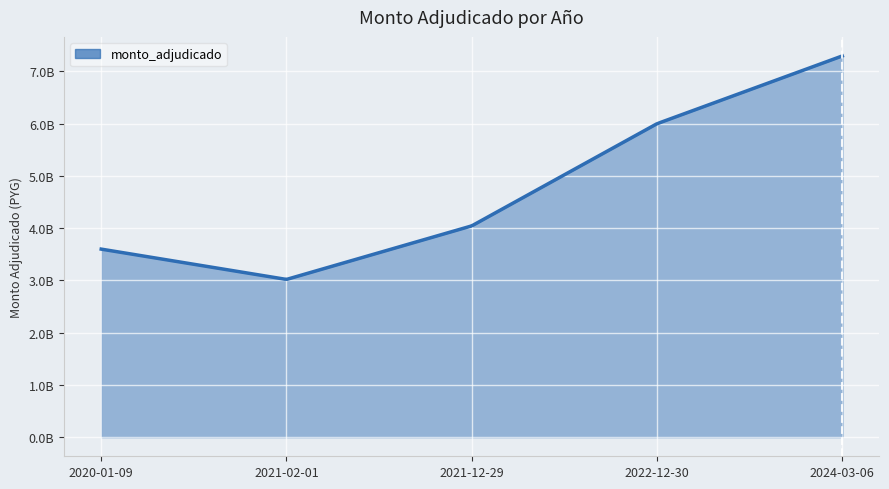

Does the chart have visible grid lines?

Yes